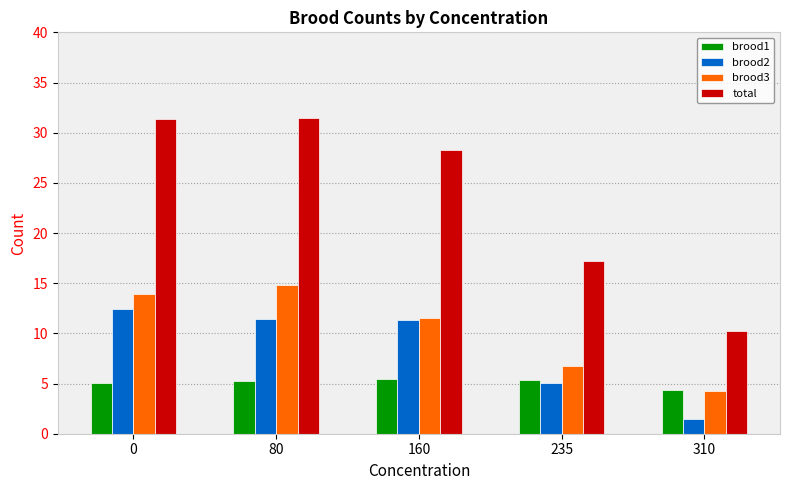

What is the total value across all series at 235?

34.4